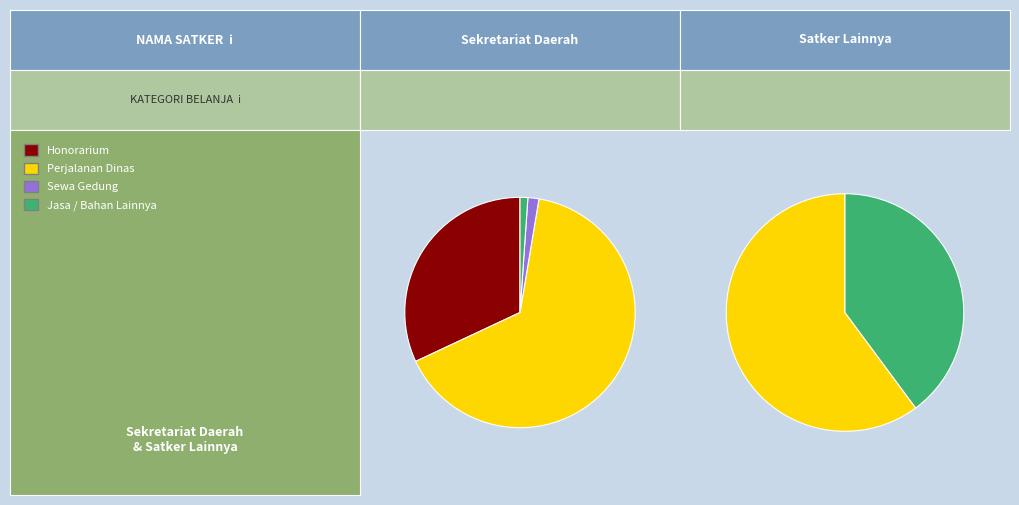

To the nearest percent, what is the difference between the largest and smallest slice percentages?

22%